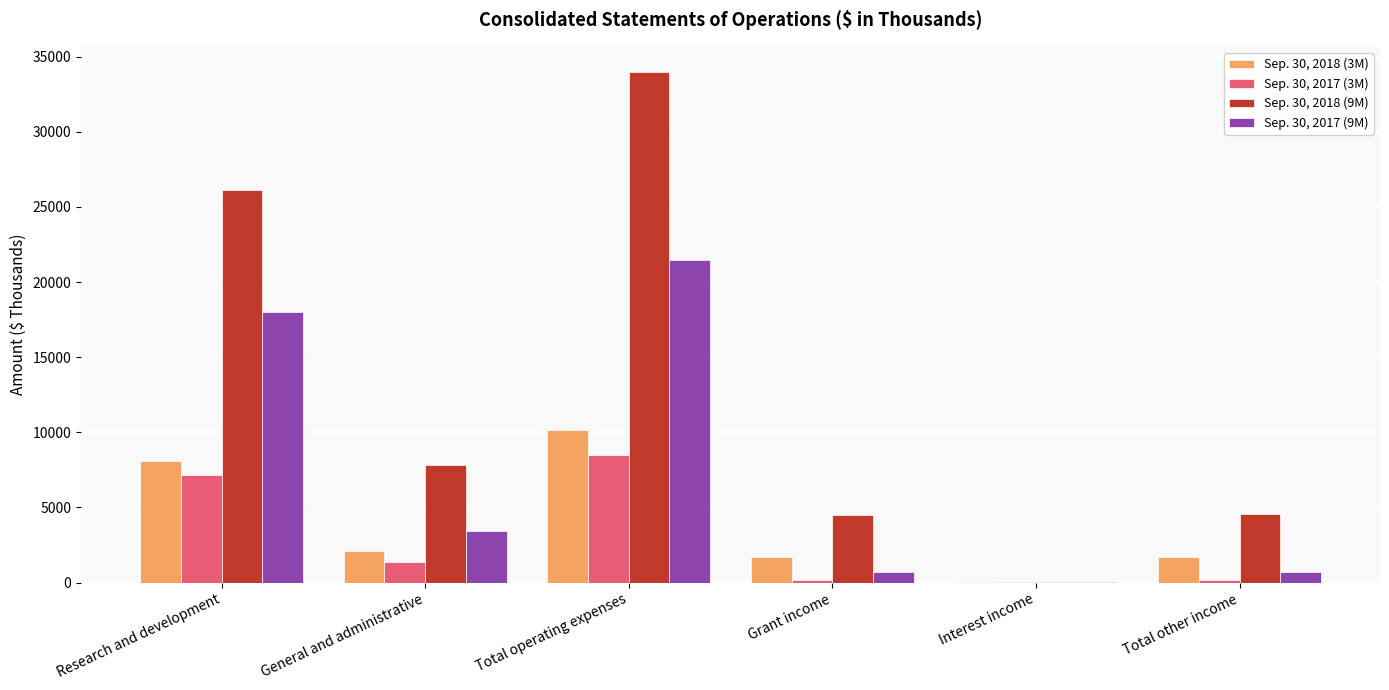

The Sep. 30, 2018 (9M) series shows 6898 at Total other income. True or false?

False